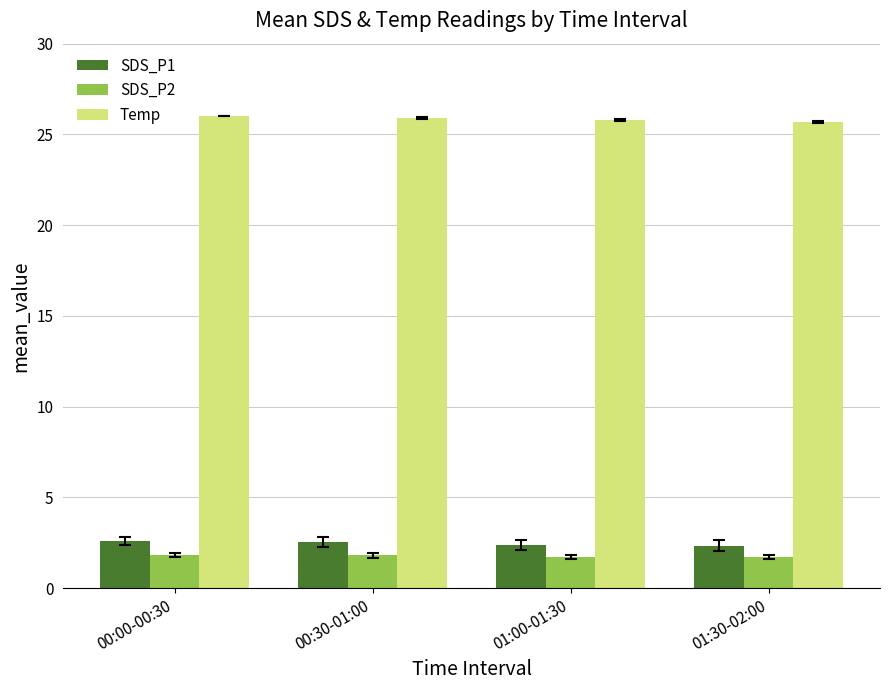

What is the label of the 3rd bar from the left?

01:00-01:30